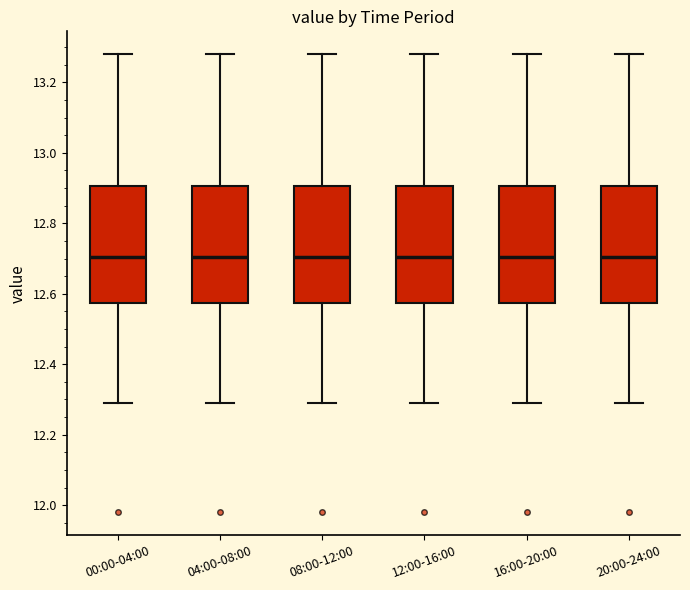

Where does the lower whisker of the box for 12:00-16:00 end on the y-axis? The values are not printed on the chart, so give them approximately, as read against the axis.

12.30